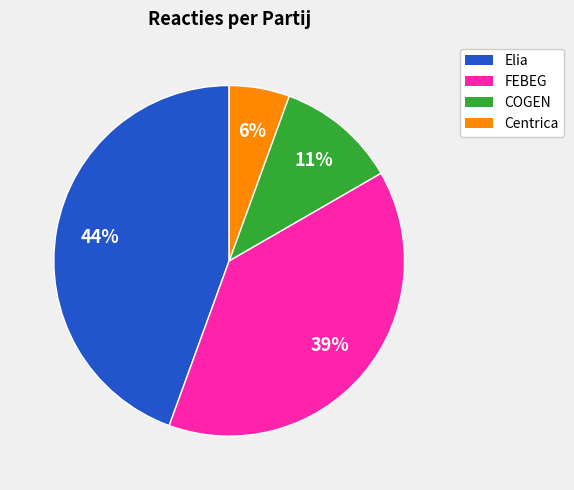

Is there any slice that represents more than half of the pie?

No